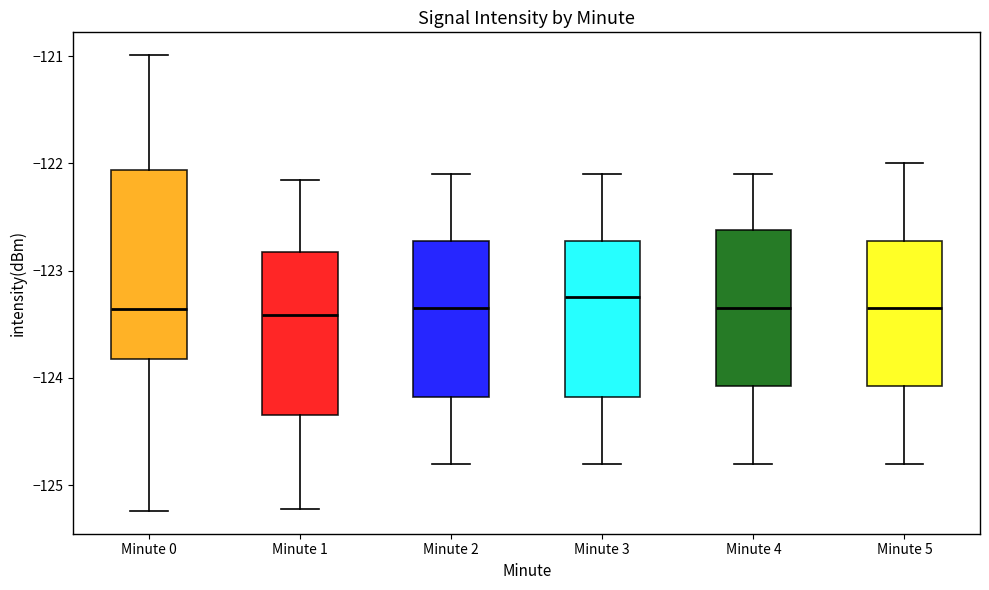

Reading left to right, transcribe this box plot: for each box, give where its median line is, the range the box spans, and where its two whiskers end, as read against the y-axis. The values are not printed on the chart, so give them approximately, as read against the axis.

Minute 0: median -123.4, box -123.8 to -122.1, whiskers -125.2 to -121.0
Minute 1: median -123.4, box -124.3 to -122.8, whiskers -125.2 to -122.2
Minute 2: median -123.3, box -124.2 to -122.7, whiskers -124.8 to -122.1
Minute 3: median -123.2, box -124.2 to -122.7, whiskers -124.8 to -122.1
Minute 4: median -123.3, box -124.1 to -122.6, whiskers -124.8 to -122.1
Minute 5: median -123.3, box -124.1 to -122.7, whiskers -124.8 to -122.0